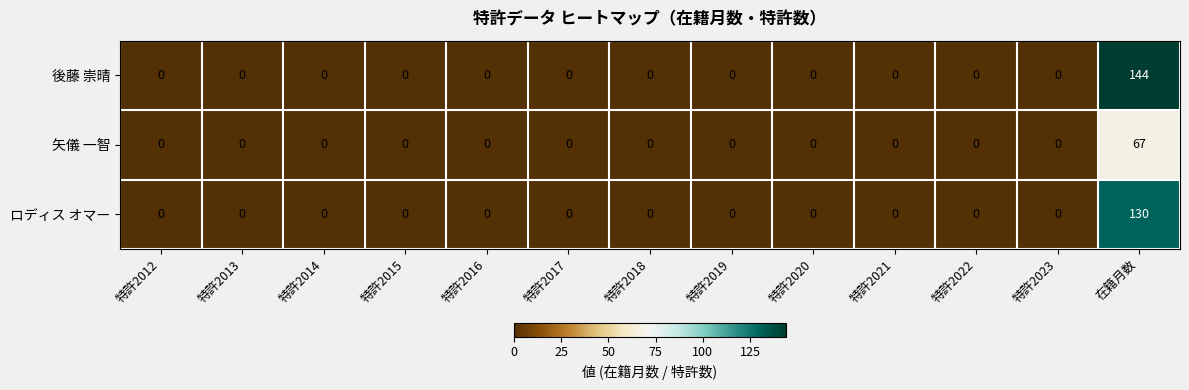

List the series in order of their peak value, lowest first.

矢儀 一智, ロディス オマー, 後藤 崇晴